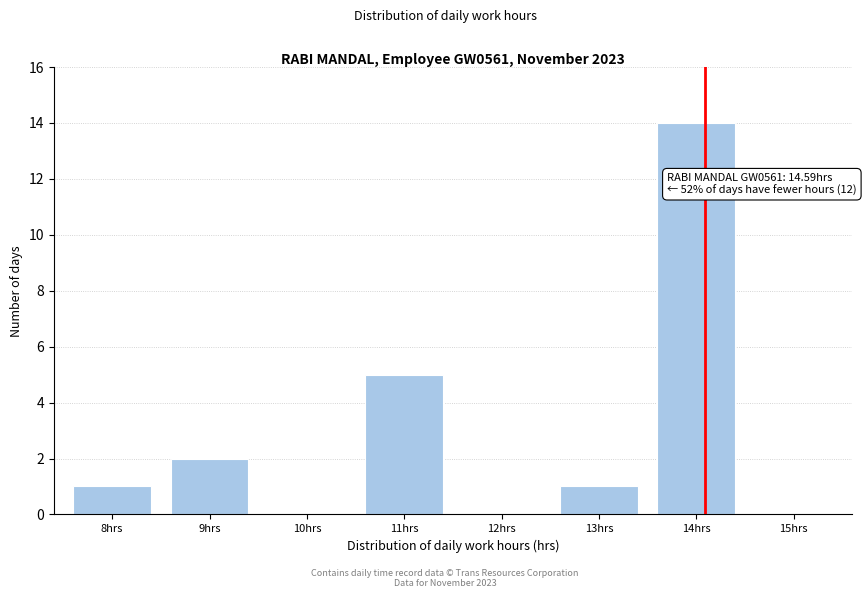

Reading right to left, what are all the values shown in this chart?

15hrs=0	14hrs=14	13hrs=1	12hrs=0	11hrs=5	10hrs=0	9hrs=2	8hrs=1